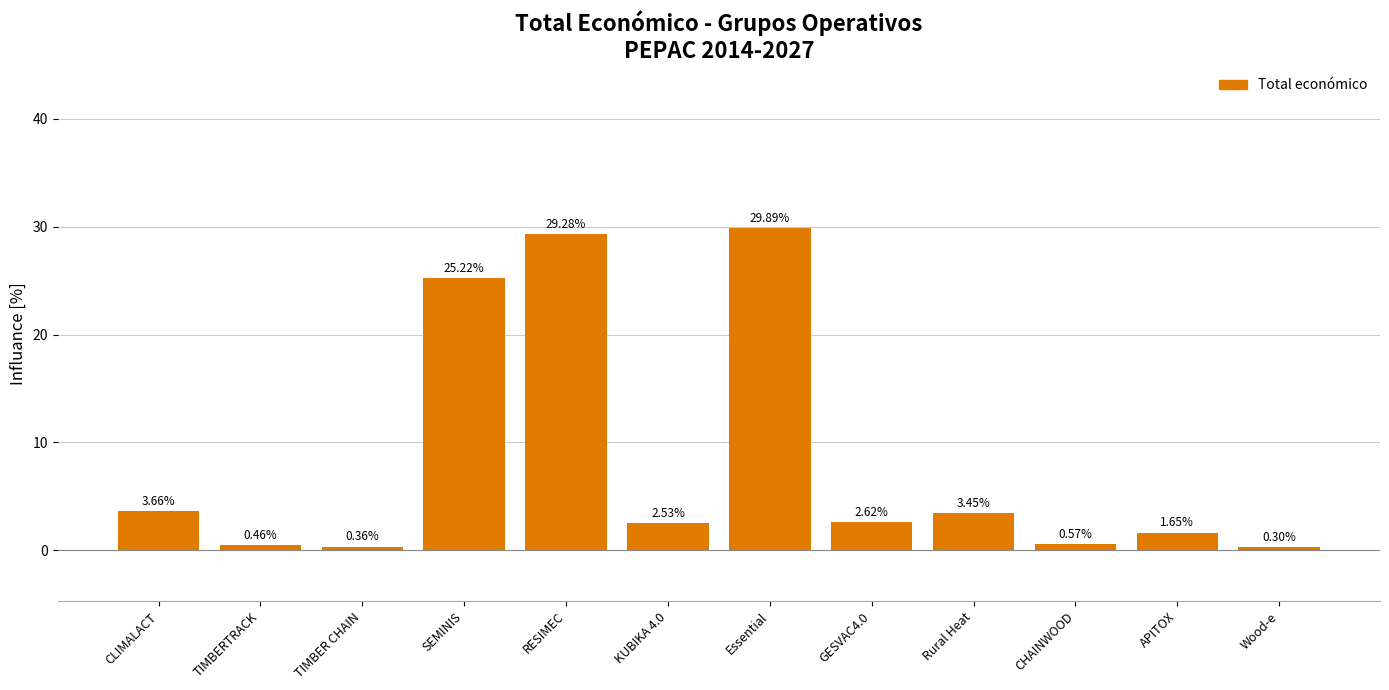

What is the difference between the values at APITOX and RESIMEC?

27.6